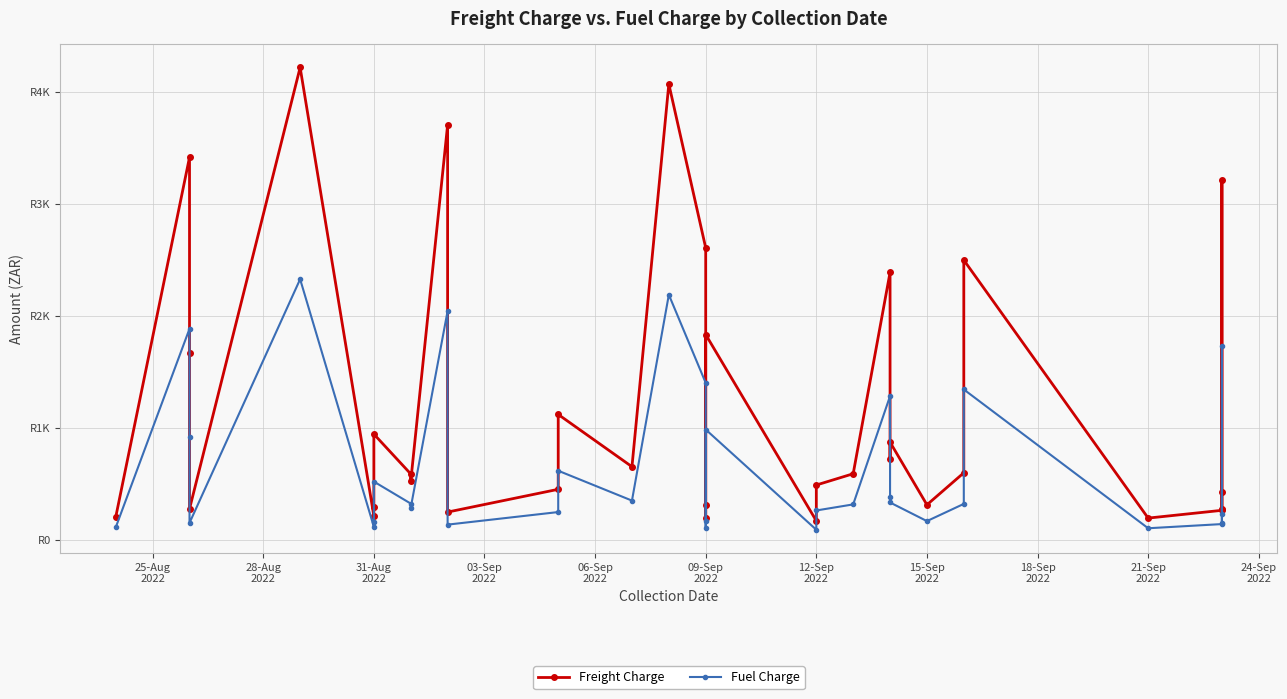

What is the difference between the second highest and second lowest values in the Fuel Charge series?

2084.1